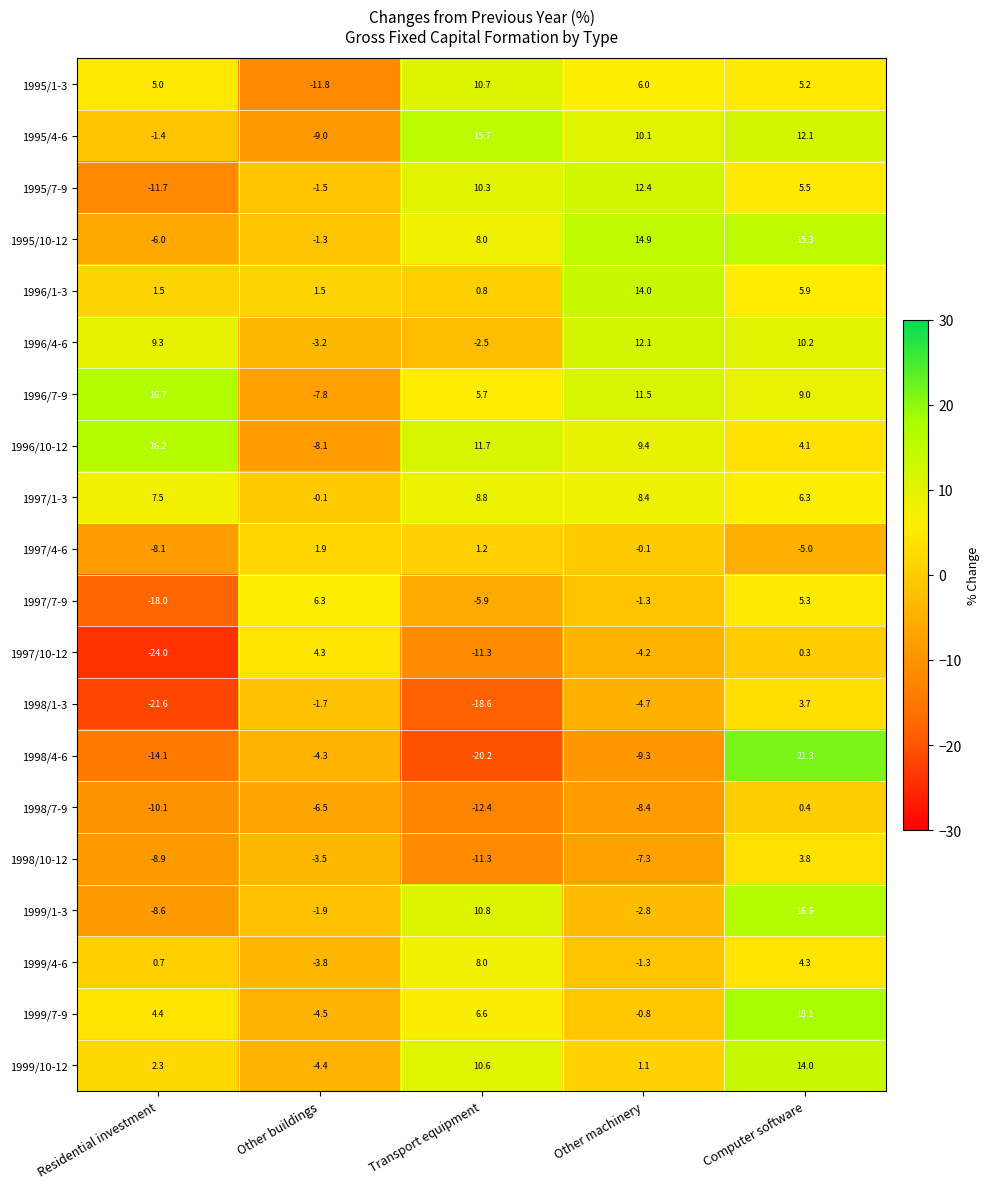

Rank the series at Residential investment from highest to lowest value.

1996/7-9, 1996/10-12, 1996/4-6, 1997/1-3, 1995/1-3, 1999/7-9, 1999/10-12, 1996/1-3, 1999/4-6, 1995/4-6, 1995/10-12, 1997/4-6, 1999/1-3, 1998/10-12, 1998/7-9, 1995/7-9, 1998/4-6, 1997/7-9, 1998/1-3, 1997/10-12